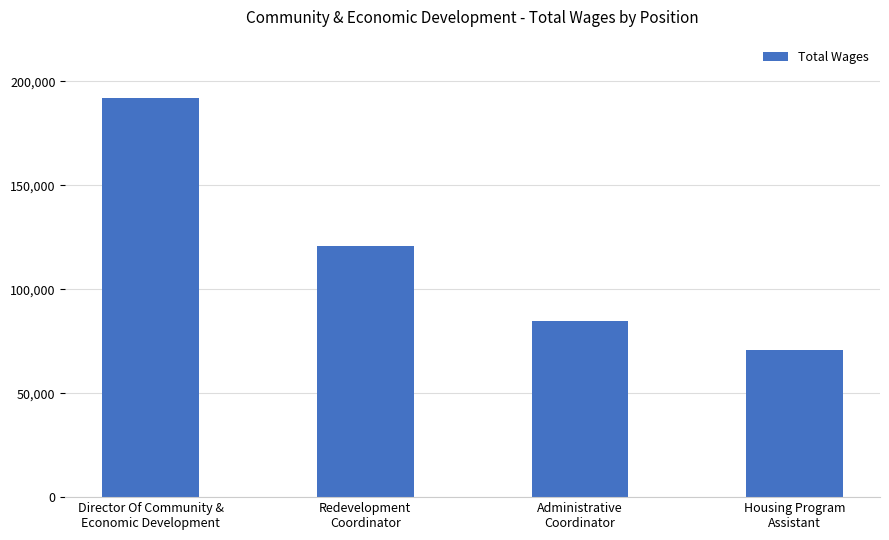

What is the smallest value displayed?

70937